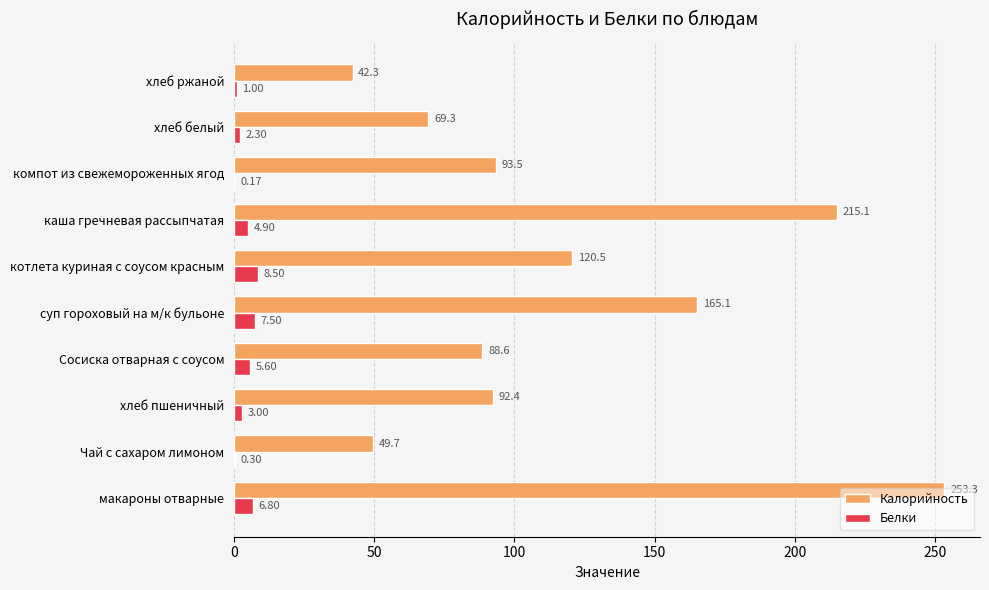

At which category is the sum across all series the highest?

макароны отварные